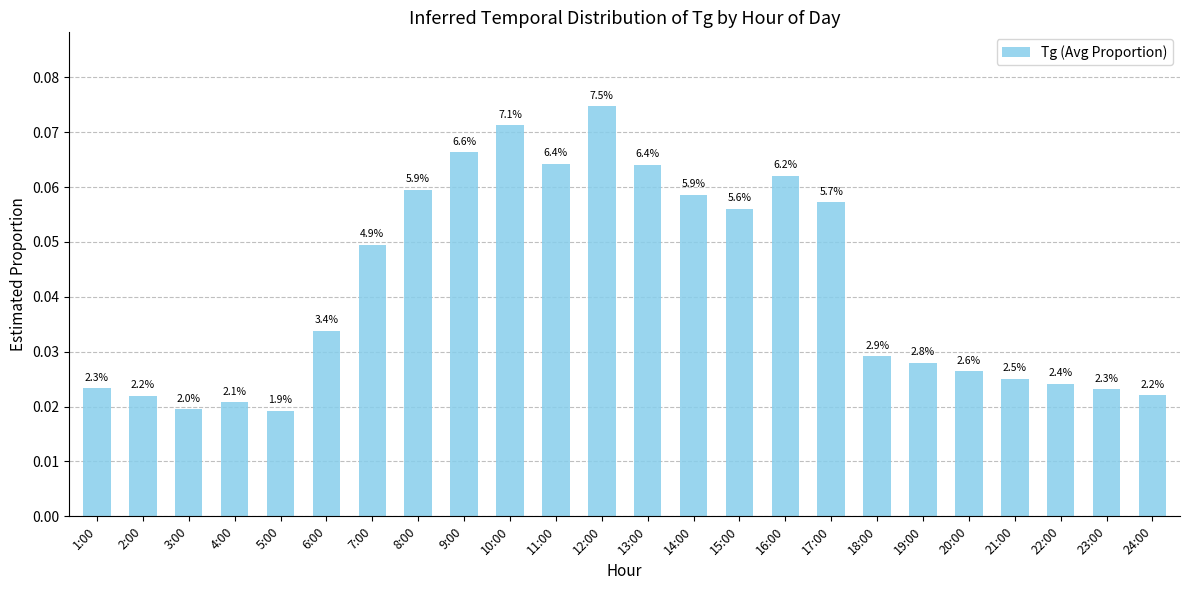

How many bars are there in total?

24